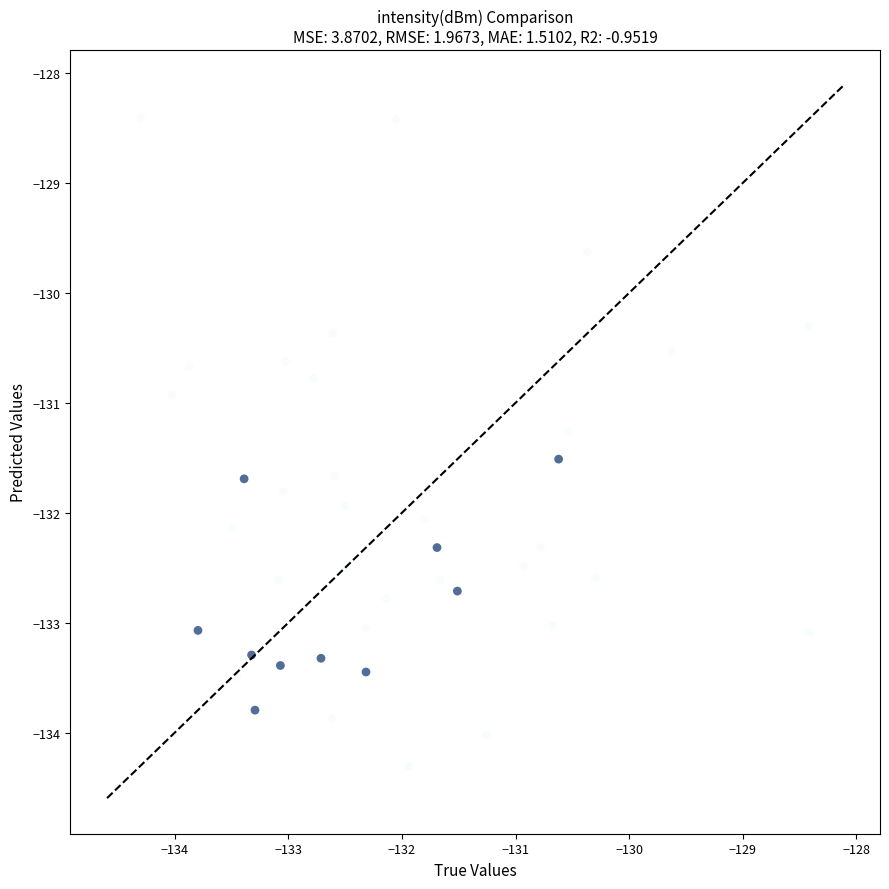

What is the range of X values (max minus min)?

5.9